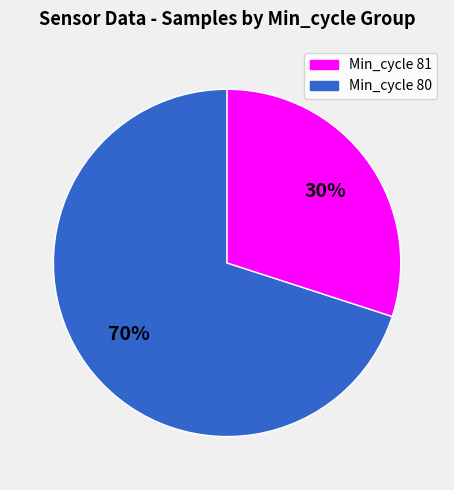

How many segments does this pie chart have?

2